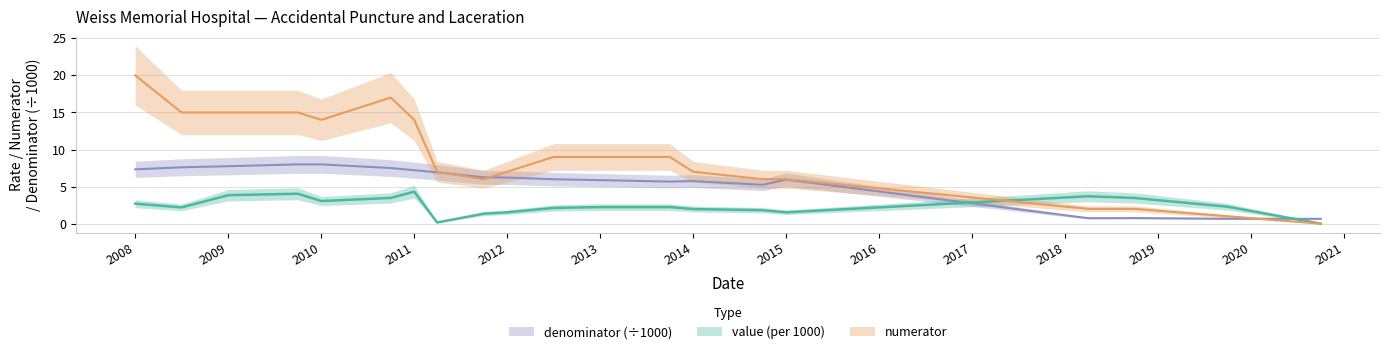

Which series has the widest spread of values?

numerator